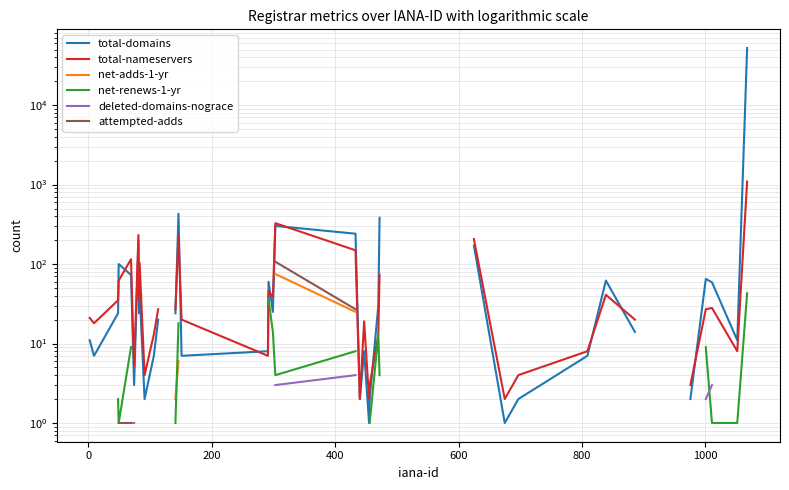

True or false: attempted-adds and net-adds-1-yr intersect in this chart.

False